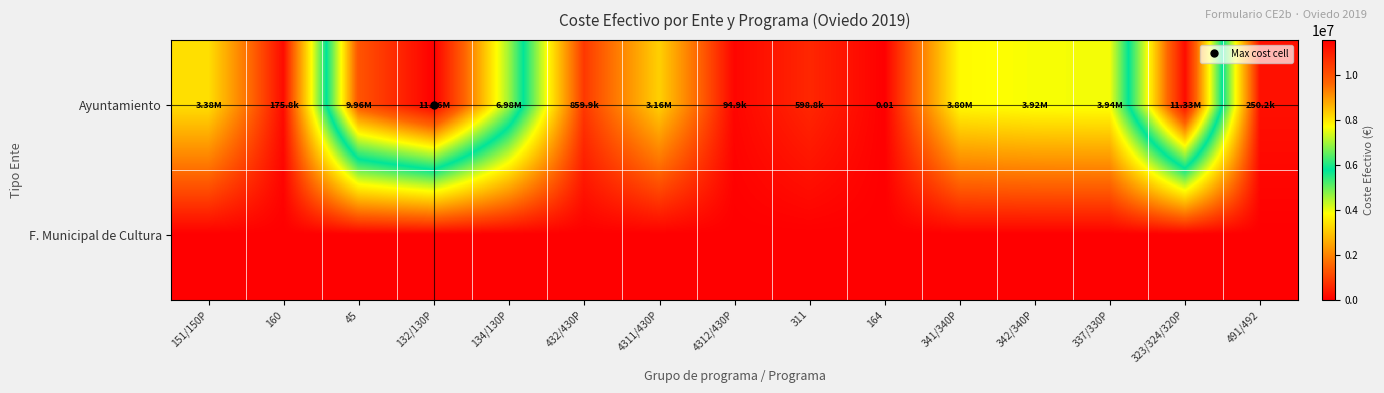

List the labels in order of F. Municipal de Cultura value, largest first.

151/150P, 160, 45, 132/130P, 134/130P, 432/430P, 4311/430P, 4312/430P, 311, 164, 341/340P, 342/340P, 337/330P, 323/324/320P, 491/492